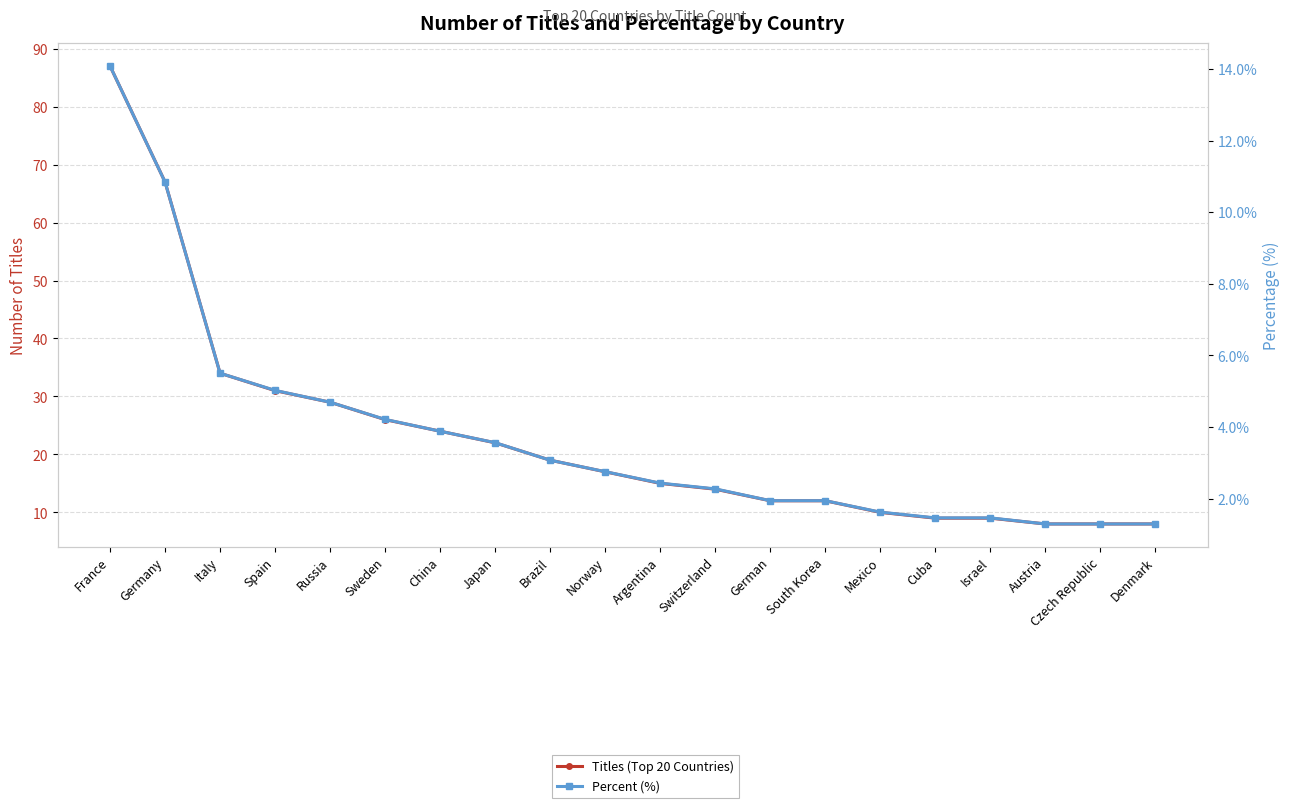

How many values in the Percent (%) series are below 2?

8